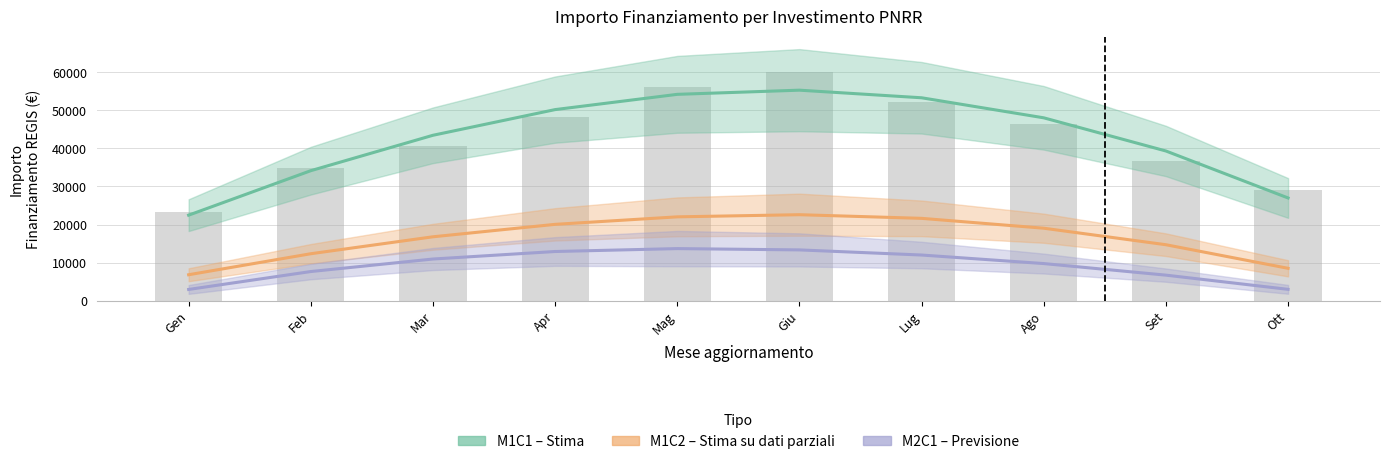

What is the difference between the highest and lowest values at Lug?

41328.7